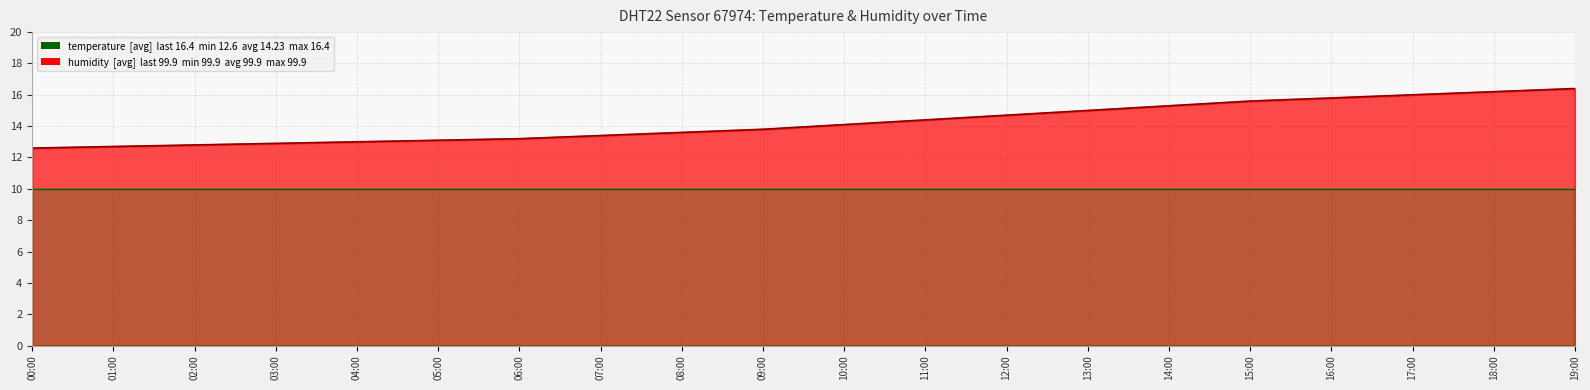

True or false: the data shows 20.5 at 12:00.

False